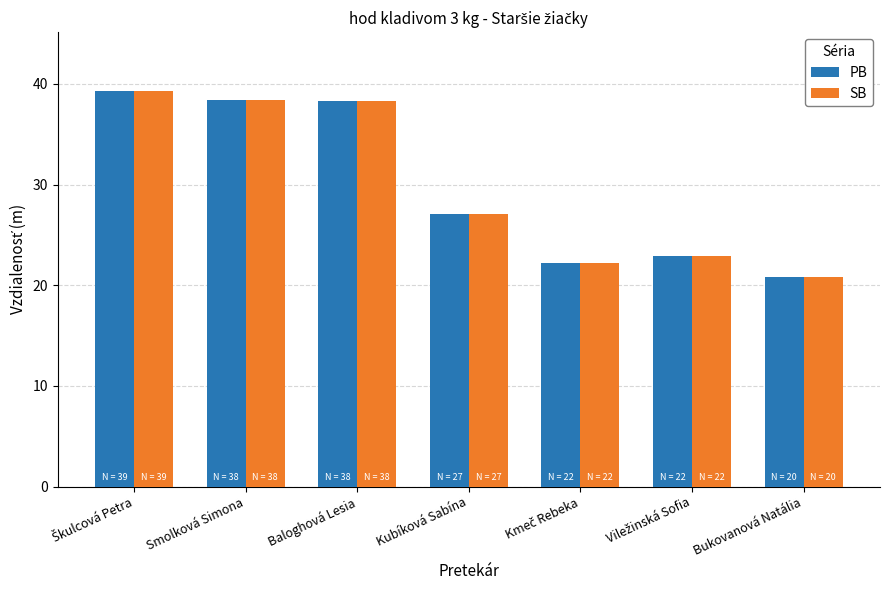

How many groups of bars are there?

7